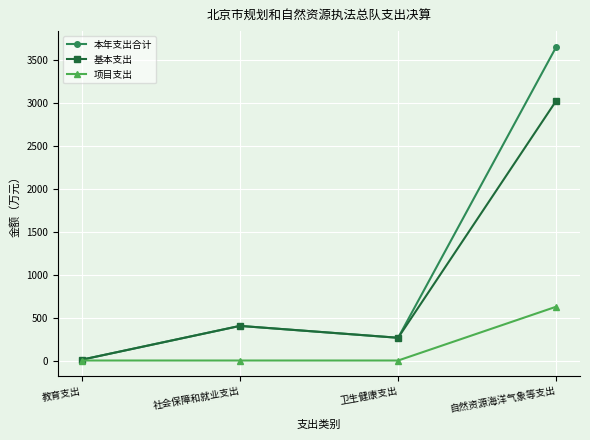

How many data points in 项目支出 are above 0?

1